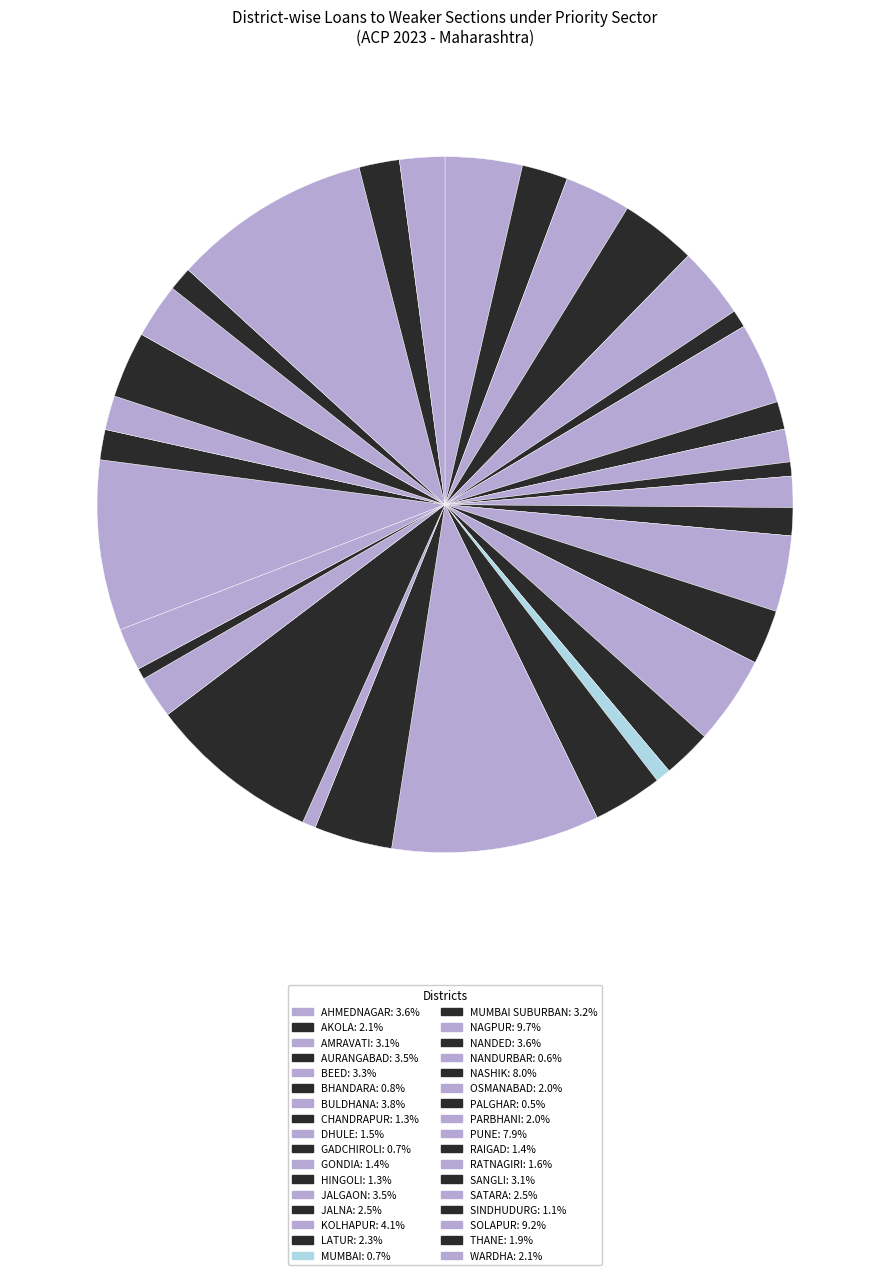

Count the number of slices in the pie.

34